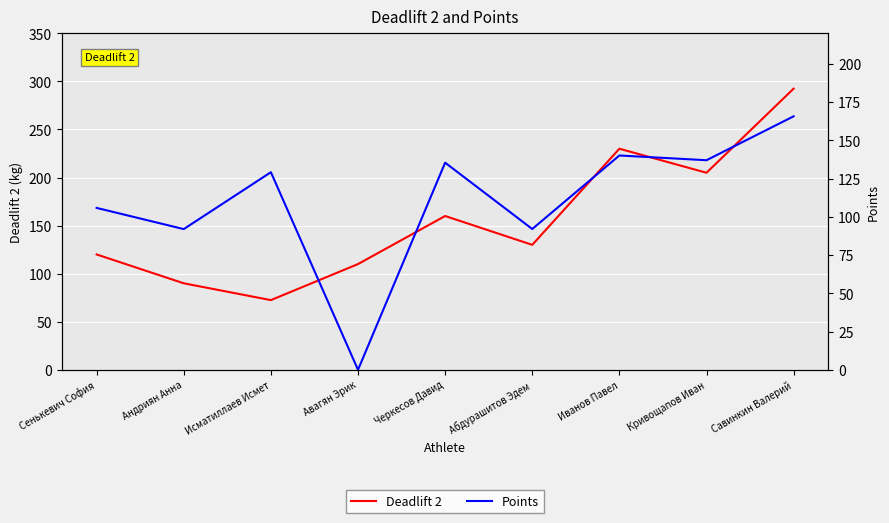

Between Савинкин Валерий and Сенькевич София, which is larger?

Савинкин Валерий